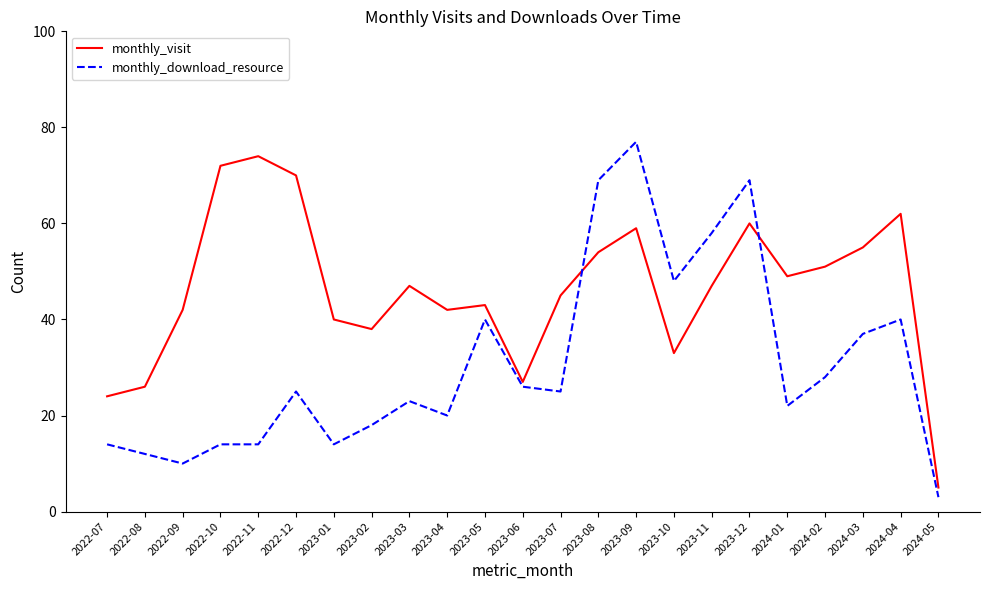

Rank the series by their average value, from highest to lowest.

monthly_visit, monthly_download_resource